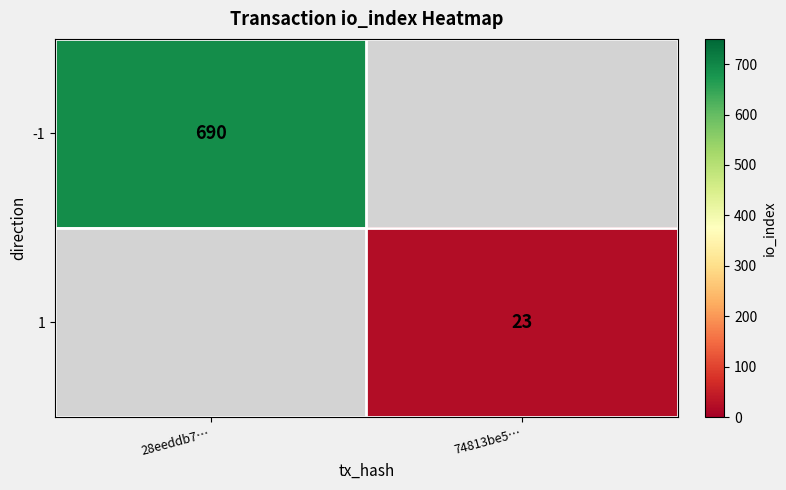

The value of -1 at 28eeddb7… is 1192. True or false?

False